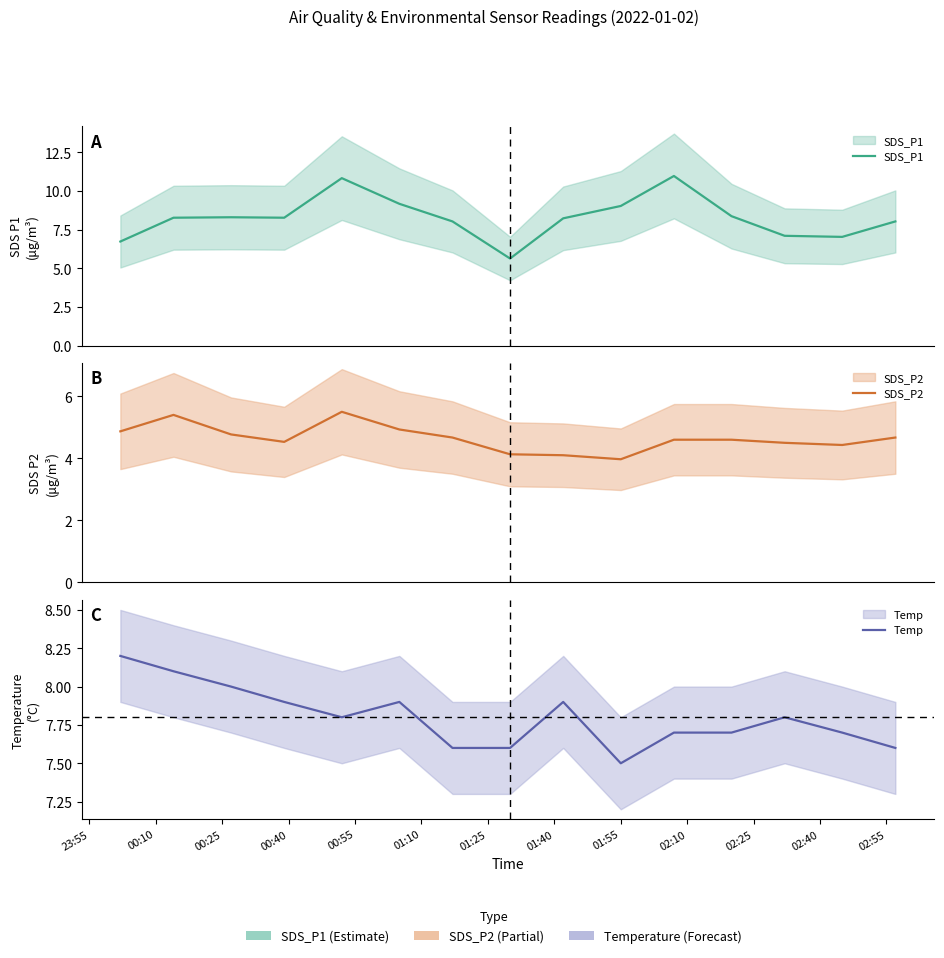

Is this an area chart (filled region under the line)?

No